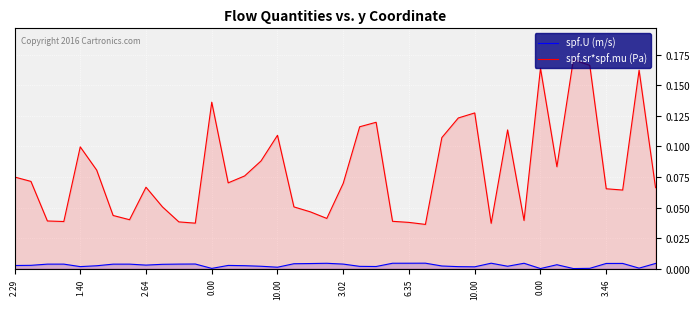

The spf.U (m/s) series shows 0.0 at 22. True or false?

False